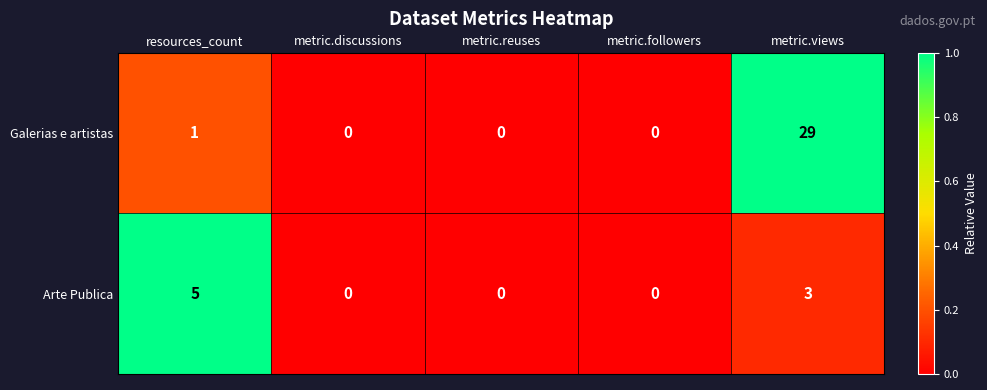

The Galerias e artistas series shows 0 at resources_count. True or false?

False